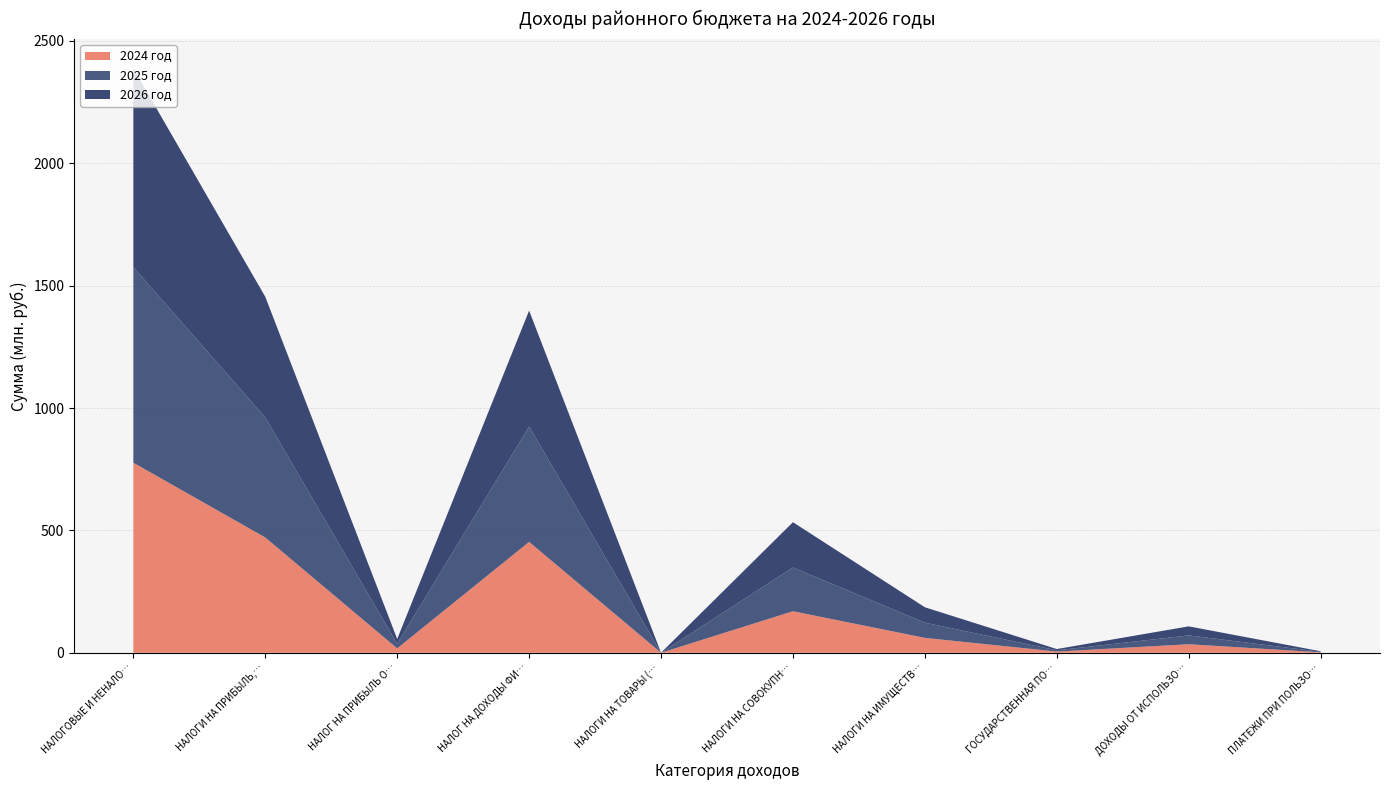

Reading left to right, extract all data points from this chart.

2024 год: НАЛОГОВЫЕ И НЕНАЛОГОВЫЕ ДОХОДЫ=776649862	НАЛОГИ НА ПРИБЫЛЬ, ДОХОДЫ=471121000	НАЛОГ НА ПРИБЫЛЬ ОРГАНИЗАЦИЙ=17980000	НАЛОГ НА ДОХОДЫ ФИЗИЧЕСКИХ ЛИЦ=453141000	НАЛОГИ НА ТОВАРЫ (РАБОТЫ, УСЛУГИ)=93700	НАЛОГИ НА СОВОКУПНЫЙ ДОХОД=169768000	НАЛОГИ НА ИМУЩЕСТВО=61000000	ГОСУДАРСТВЕННАЯ ПОШЛИНА=5000000	ДОХОДЫ ОТ ИСПОЛЬЗОВАНИЯ ИМУЩЕСТВА=35000000	ПЛАТЕЖИ ПРИ ПОЛЬЗОВАНИИ ПРИРОДНЫМИ РЕСУРСАМИ=2000000
2025 год: НАЛОГОВЫЕ И НЕНАЛОГОВЫЕ ДОХОДЫ=798583120	НАЛОГИ НА ПРИБЫЛЬ, ДОХОДЫ=490267700	НАЛОГ НА ПРИБЫЛЬ ОРГАНИЗАЦИЙ=18852000	НАЛОГ НА ДОХОДЫ ФИЗИЧЕСКИХ ЛИЦ=471415700	НАЛОГИ НА ТОВАРЫ (РАБОТЫ, УСЛУГИ)=90000	НАЛОГИ НА СОВОКУПНЫЙ ДОХОД=178608000	НАЛОГИ НА ИМУЩЕСТВО=62000000	ГОСУДАРСТВЕННАЯ ПОШЛИНА=5100000	ДОХОДЫ ОТ ИСПОЛЬЗОВАНИЯ ИМУЩЕСТВА=36000000	ПЛАТЕЖИ ПРИ ПОЛЬЗОВАНИИ ПРИРОДНЫМИ РЕСУРСАМИ=2100000
2026 год: НАЛОГОВЫЕ И НЕНАЛОГОВЫЕ ДОХОДЫ=812551667	НАЛОГИ НА ПРИБЫЛЬ, ДОХОДЫ=493104000	НАЛОГ НА ПРИБЫЛЬ ОРГАНИЗАЦИЙ=19585000	НАЛОГ НА ДОХОДЫ ФИЗИЧЕСКИХ ЛИЦ=473519000	НАЛОГИ НА ТОВАРЫ (РАБОТЫ, УСЛУГИ)=90900	НАЛОГИ НА СОВОКУПНЫЙ ДОХОД=185219700	НАЛОГИ НА ИМУЩЕСТВО=63000000	ГОСУДАРСТВЕННАЯ ПОШЛИНА=5200000	ДОХОДЫ ОТ ИСПОЛЬЗОВАНИЯ ИМУЩЕСТВА=37000000	ПЛАТЕЖИ ПРИ ПОЛЬЗОВАНИИ ПРИРОДНЫМИ РЕСУРСАМИ=2200000